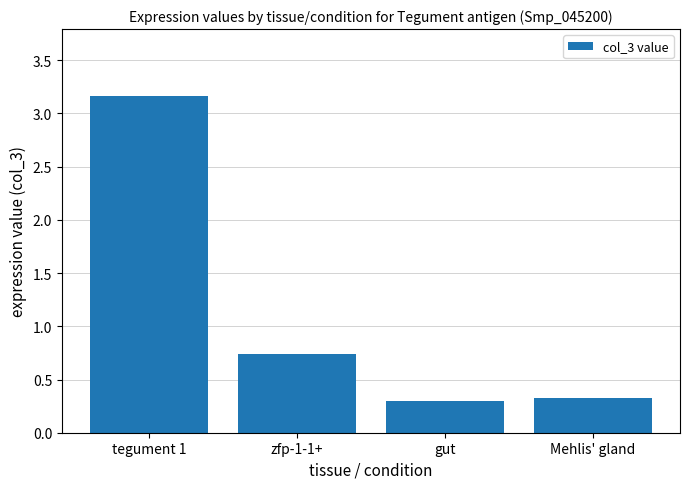

What is the change in value from tegument 1 to Mehlis' gland?

-2.8